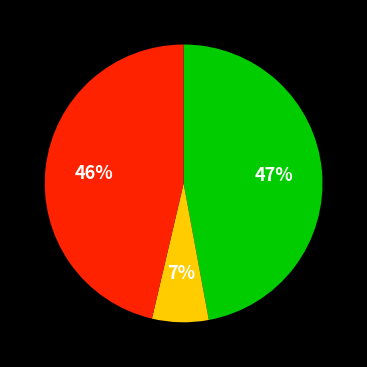

To the nearest percent, what is the average slice percentage?

33%